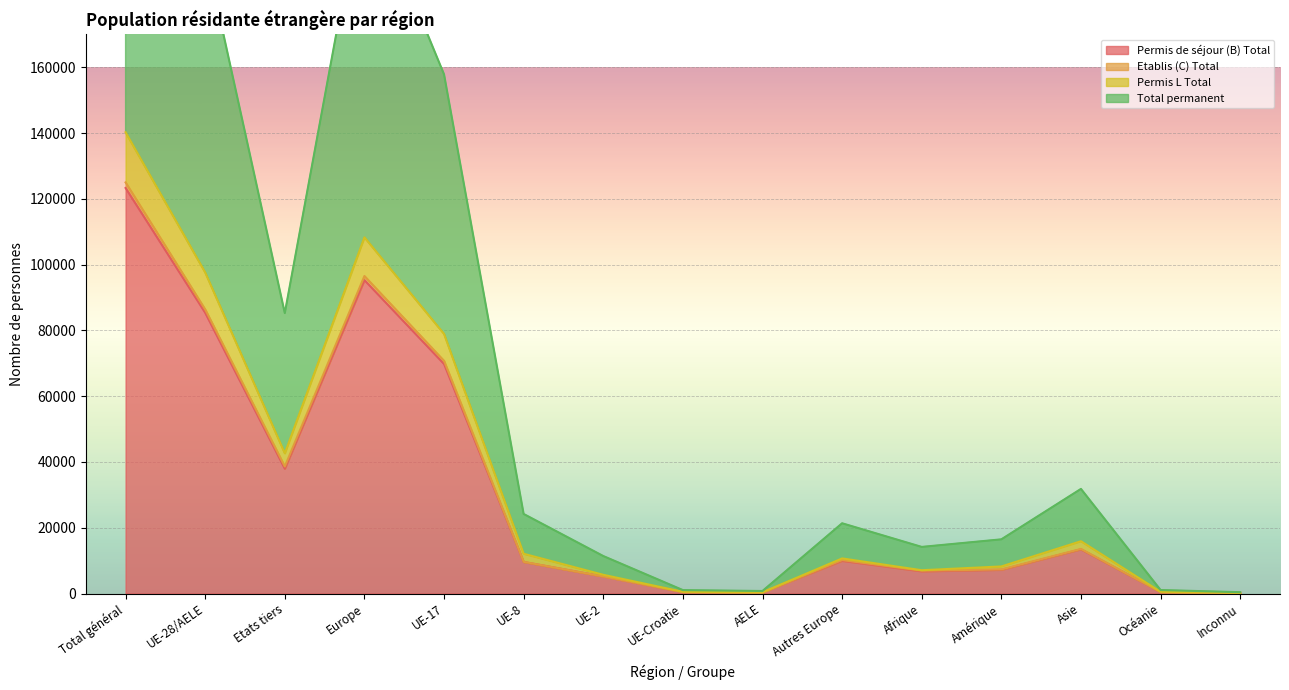

True or false: Total permanent and Etablis (C) Total intersect in this chart.

False